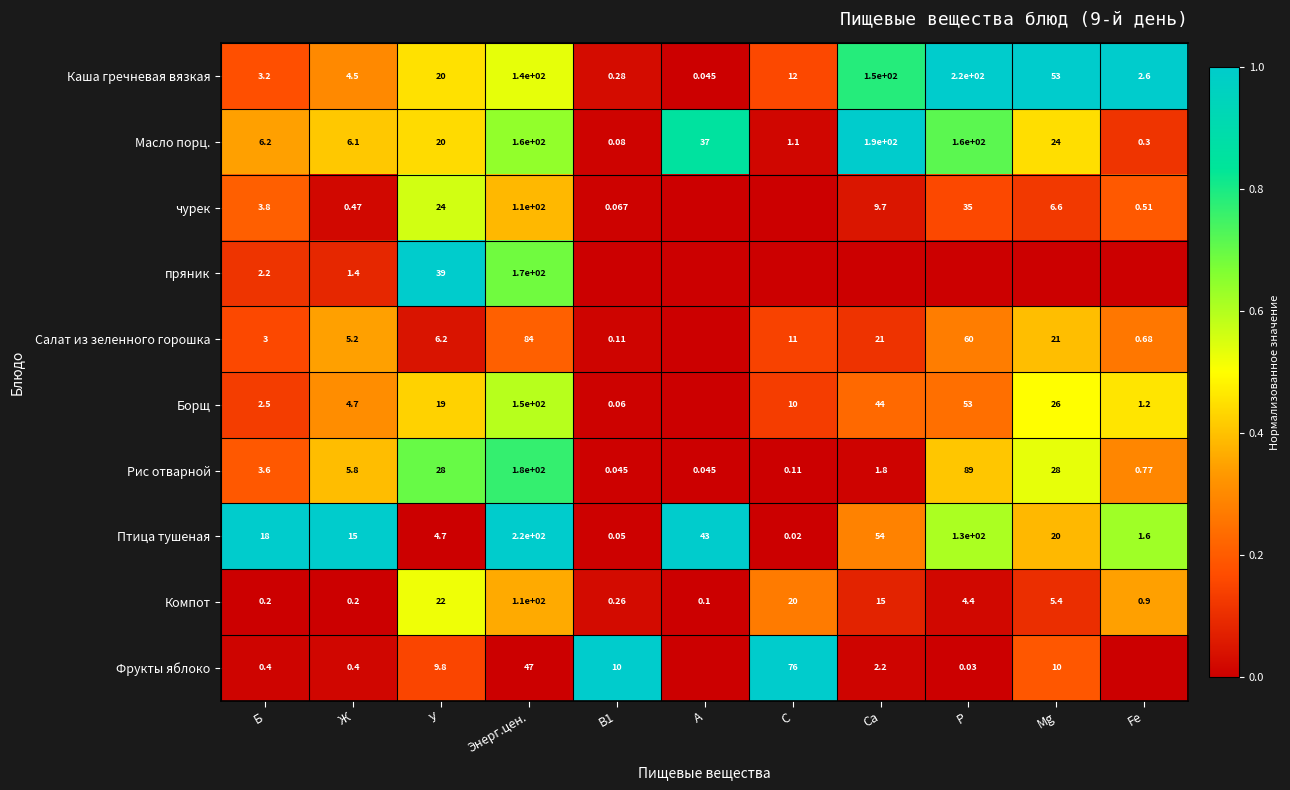

How many values in пряник are above zero?

4